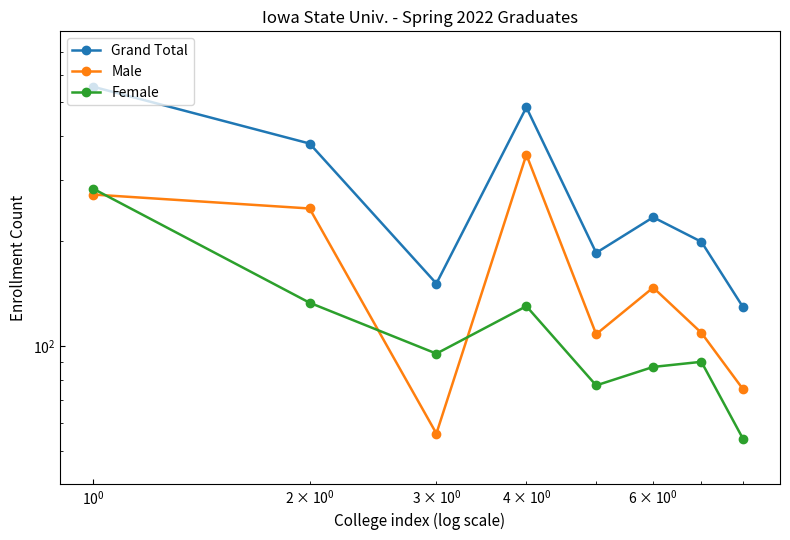

How many times do Male and Female cross each other?

3